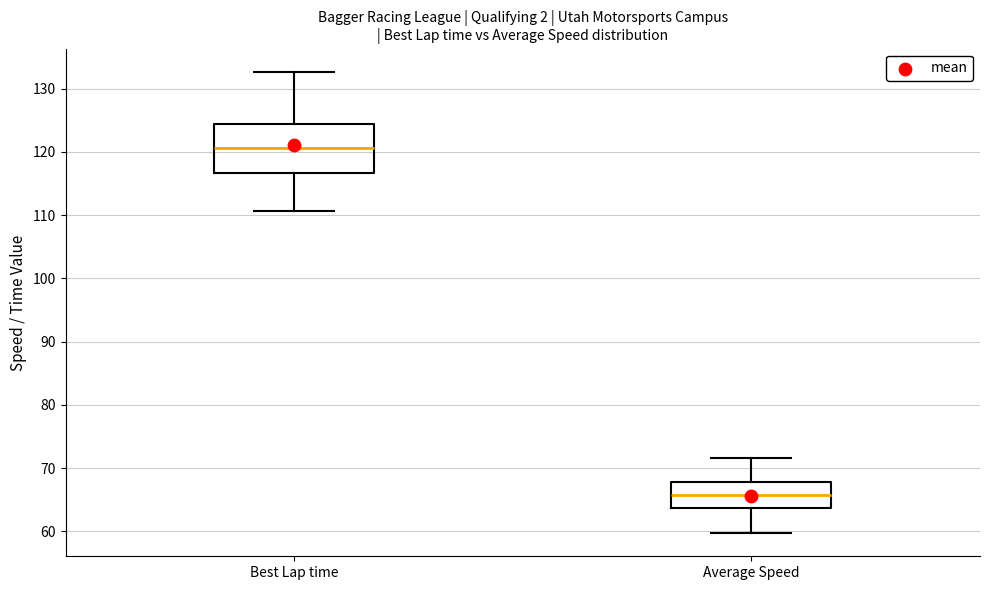

Which box is the tallest, from its lower edge to its upper edge?

Best Lap time